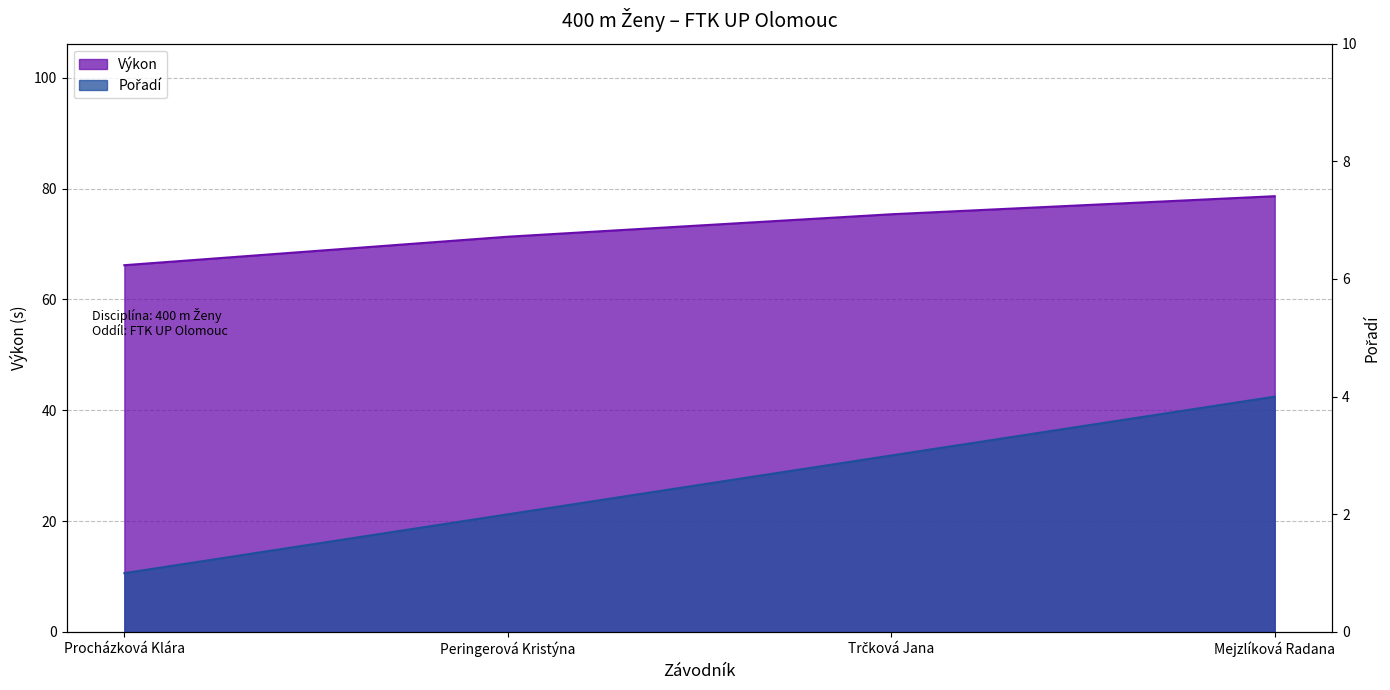

How many data points does each series have?

4